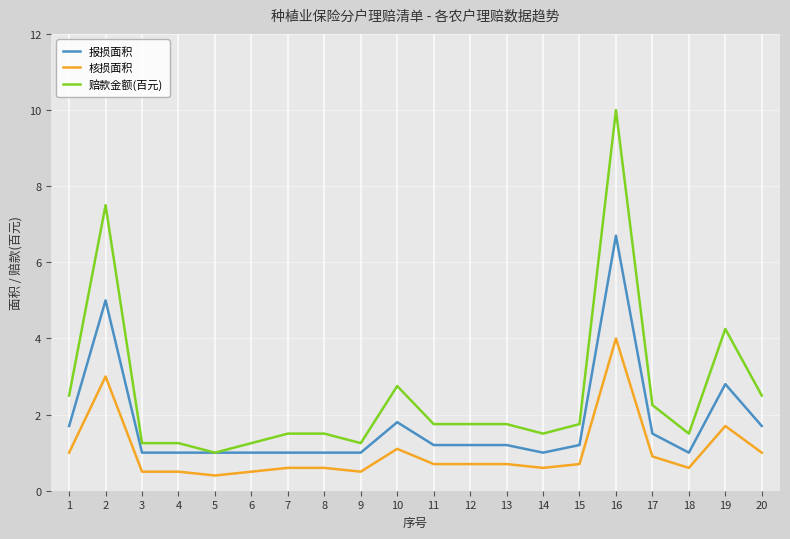

True or false: 核损面积 and 报损面积 cross at least once.

False